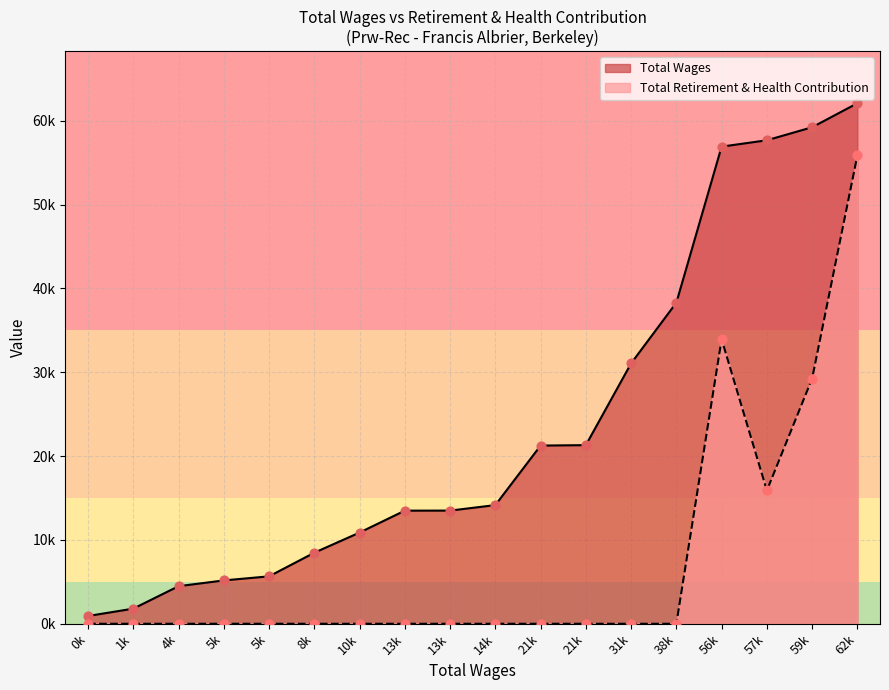

Which series contains the lowest Y value?

Total Retirement & Health Contribution